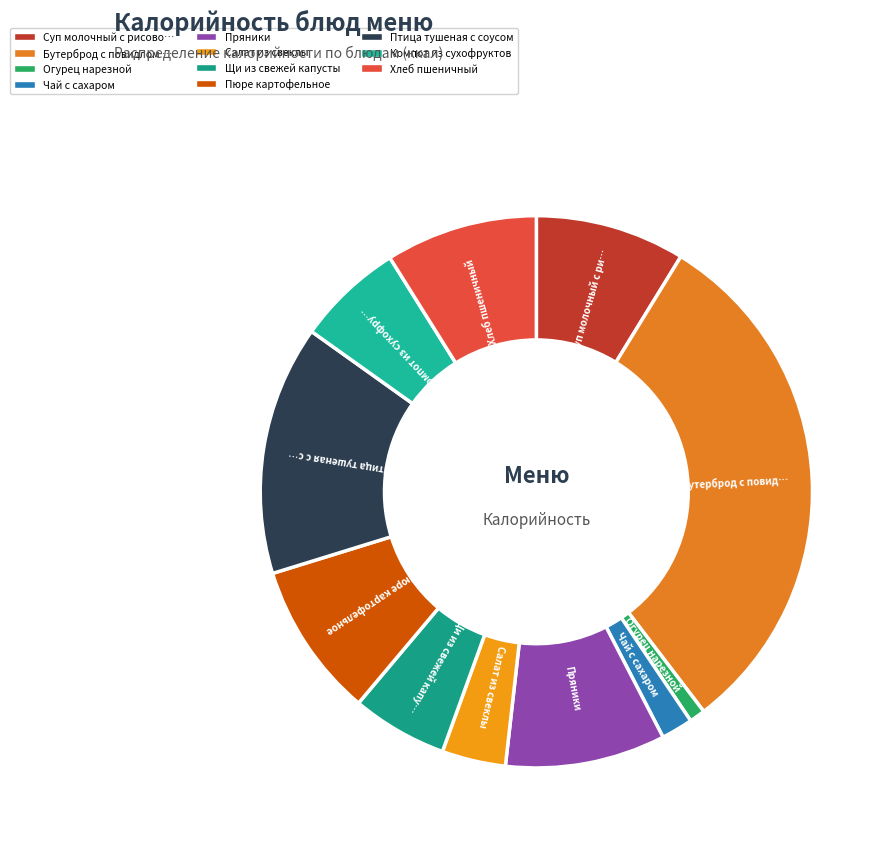

How many slices are in this pie chart?

11